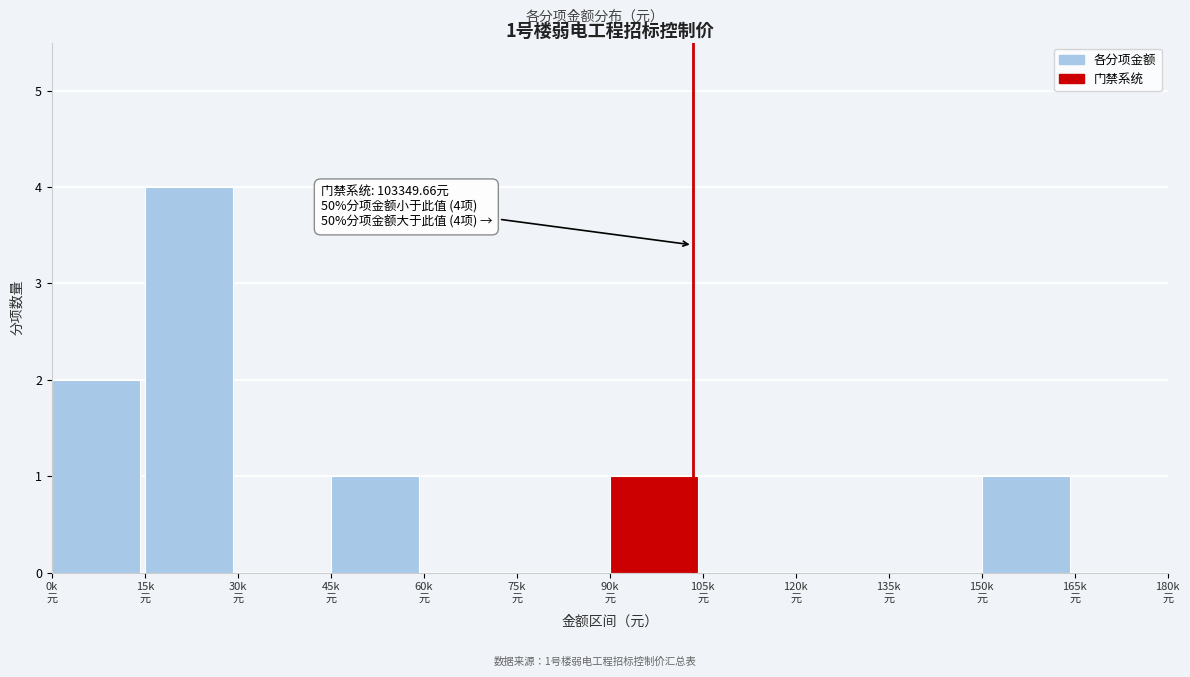

What is the maximum value shown in the chart?

4